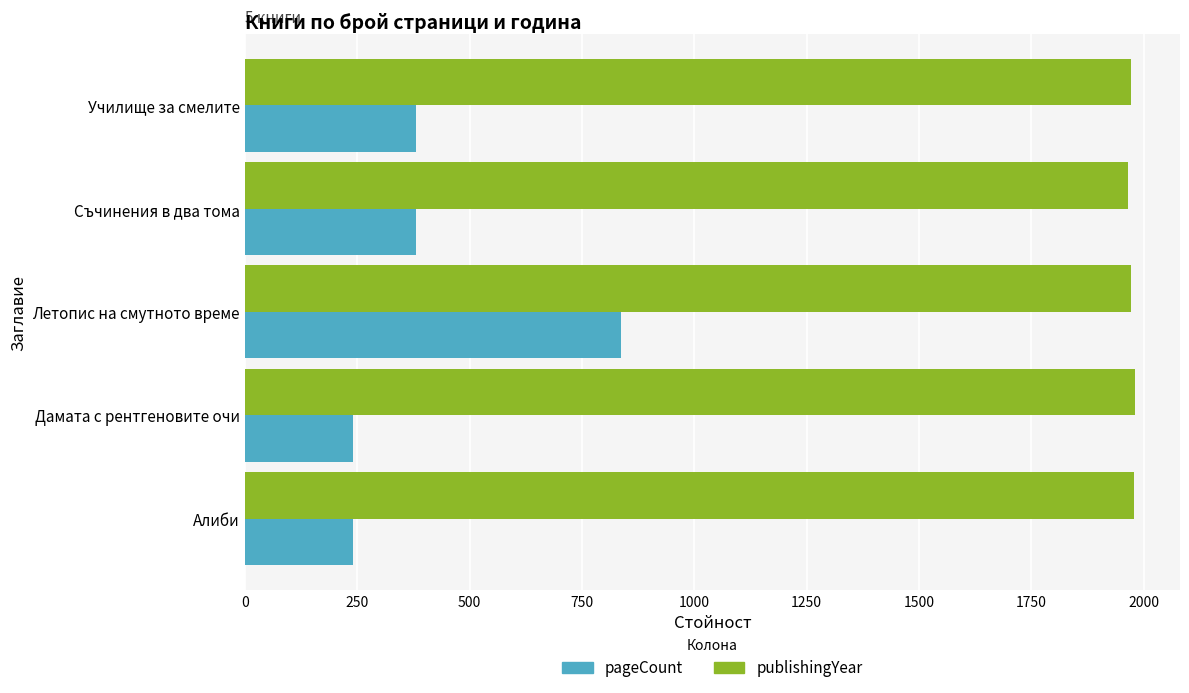

What is the difference between the second highest and minimum values in the publishingYear series?

13